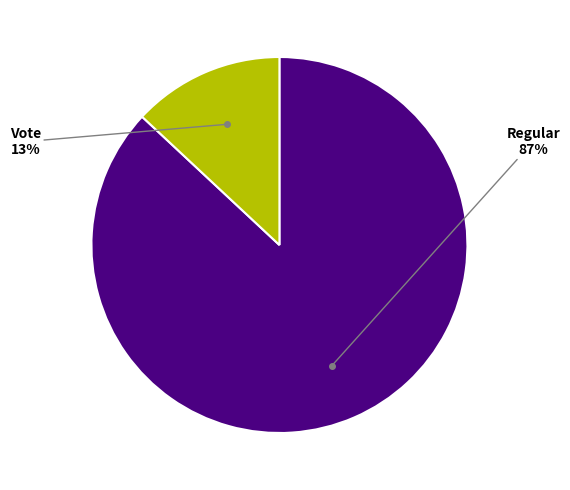

What is the largest slice in the pie chart?

Regular (io_index=20)